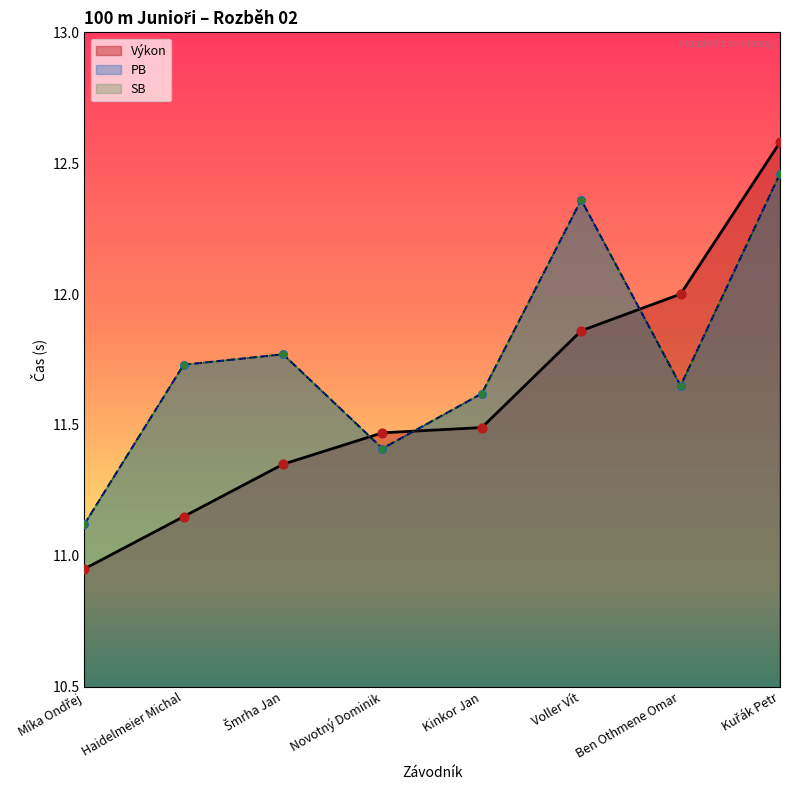

At which category is the sum across all series the highest?

Kuřák Petr